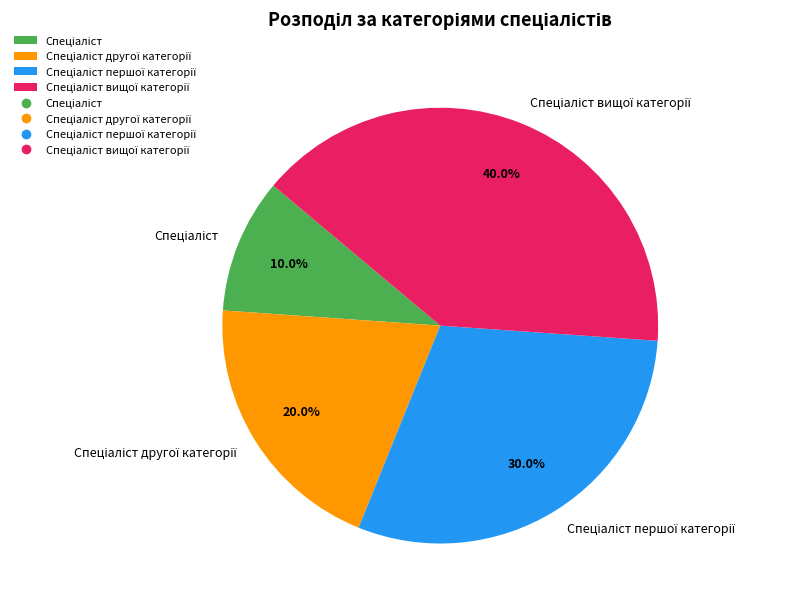

Does any single category account for the majority?

No